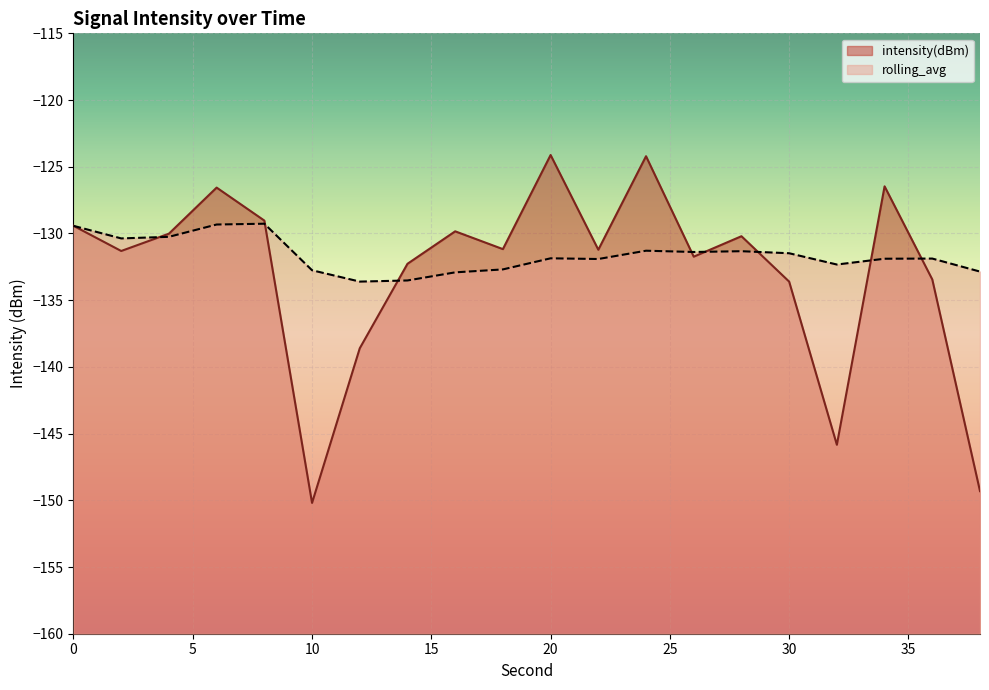

How many interior local peaks does the intensity(dBm) series have?

6